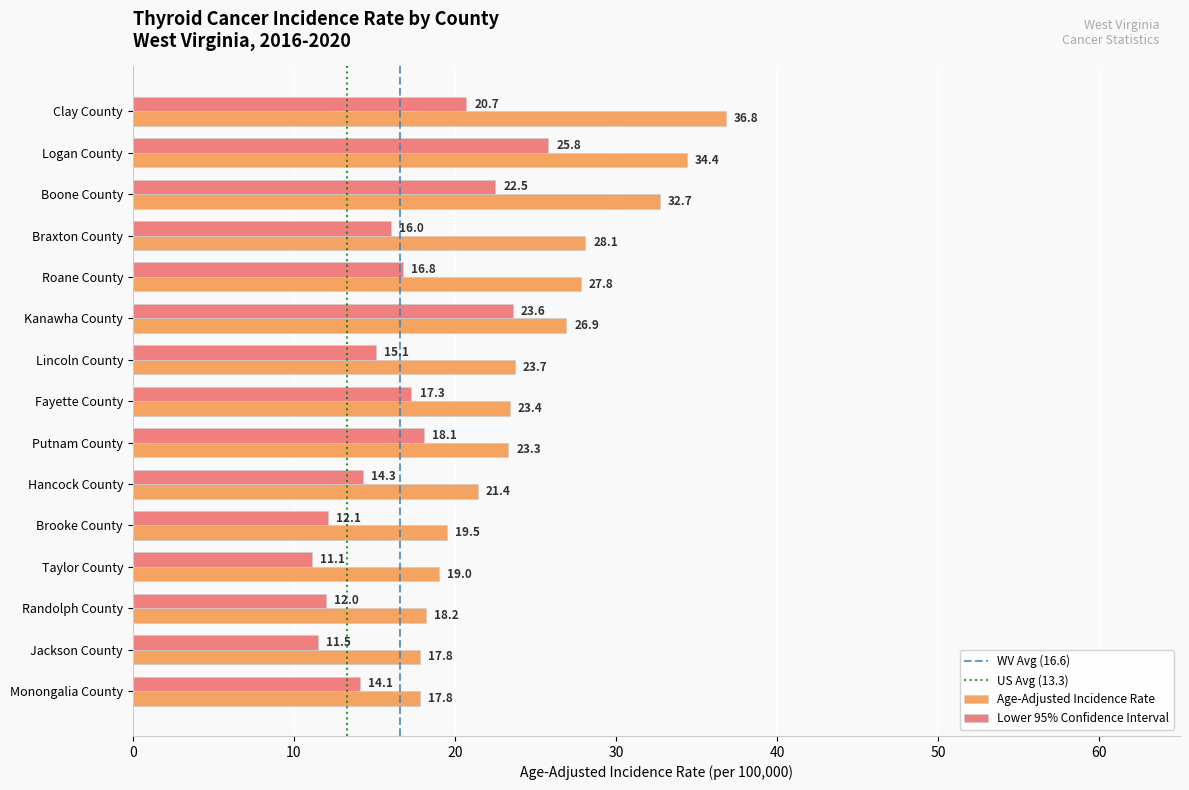

True or false: Lower 95% Confidence Interval has a value of 11.4 at Putnam County.

False